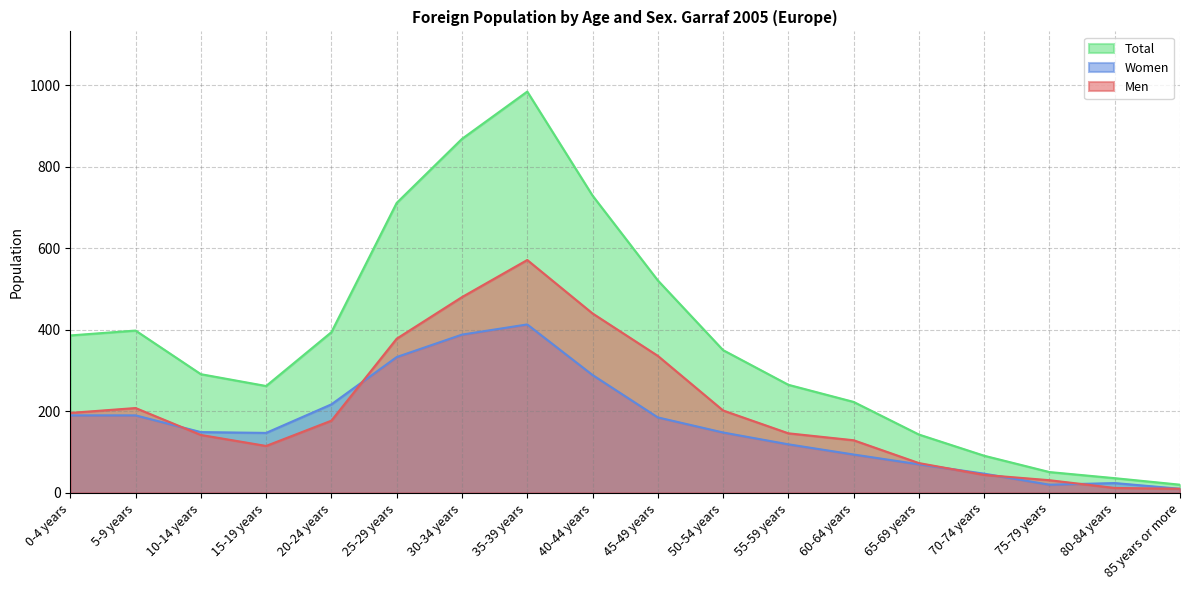

What is the difference between the highest and lowest values at 25-29 years?

378